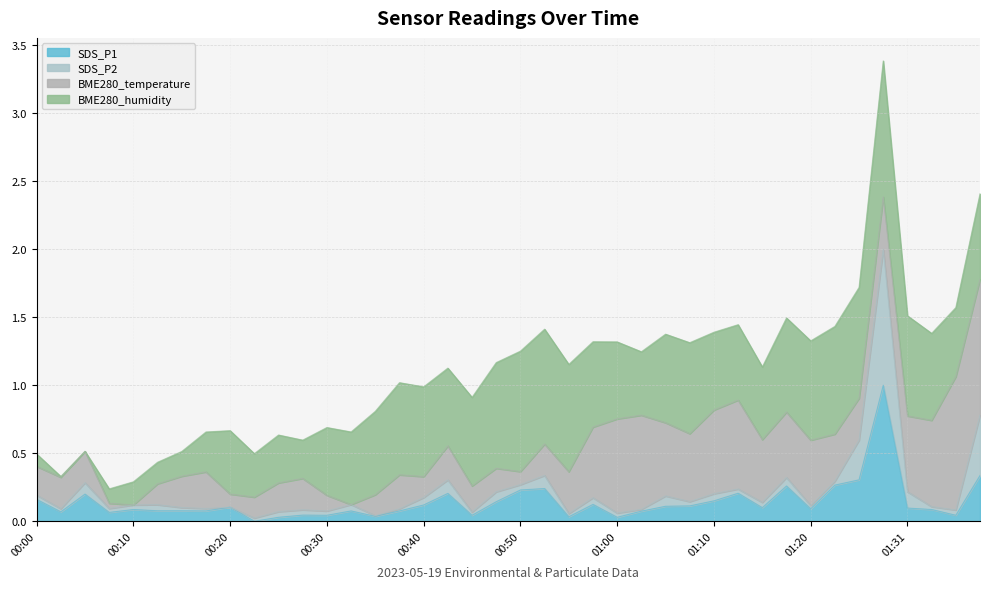

What is the average value of the SDS_P1 series?

0.1